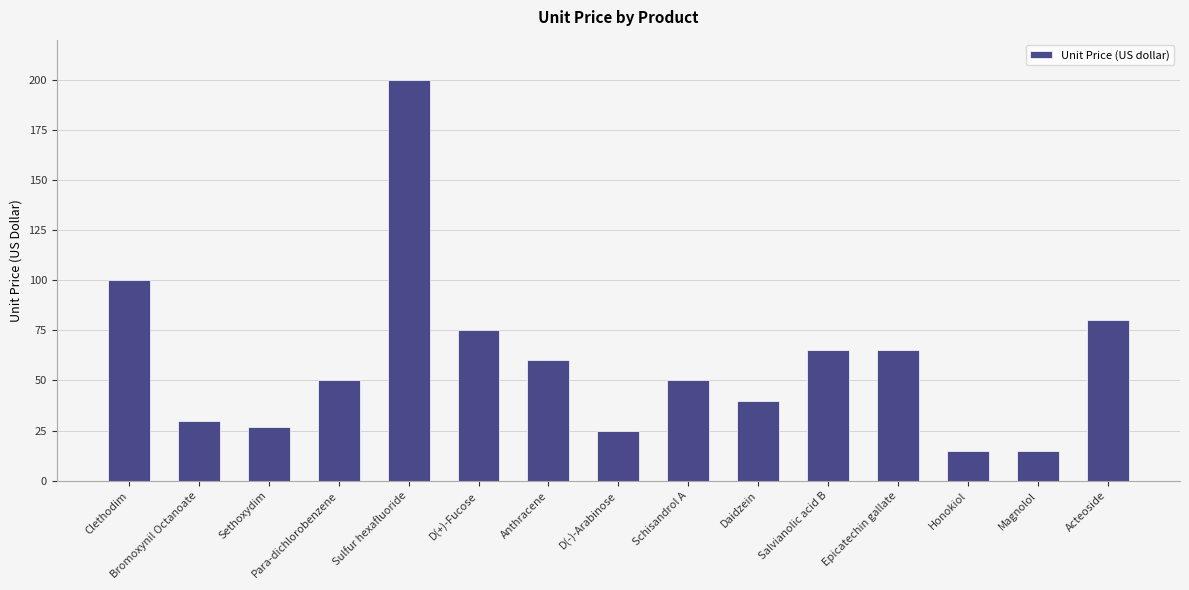

What is the change in value from Sulfur hexafluoride to Salvianolic acid B?

-135